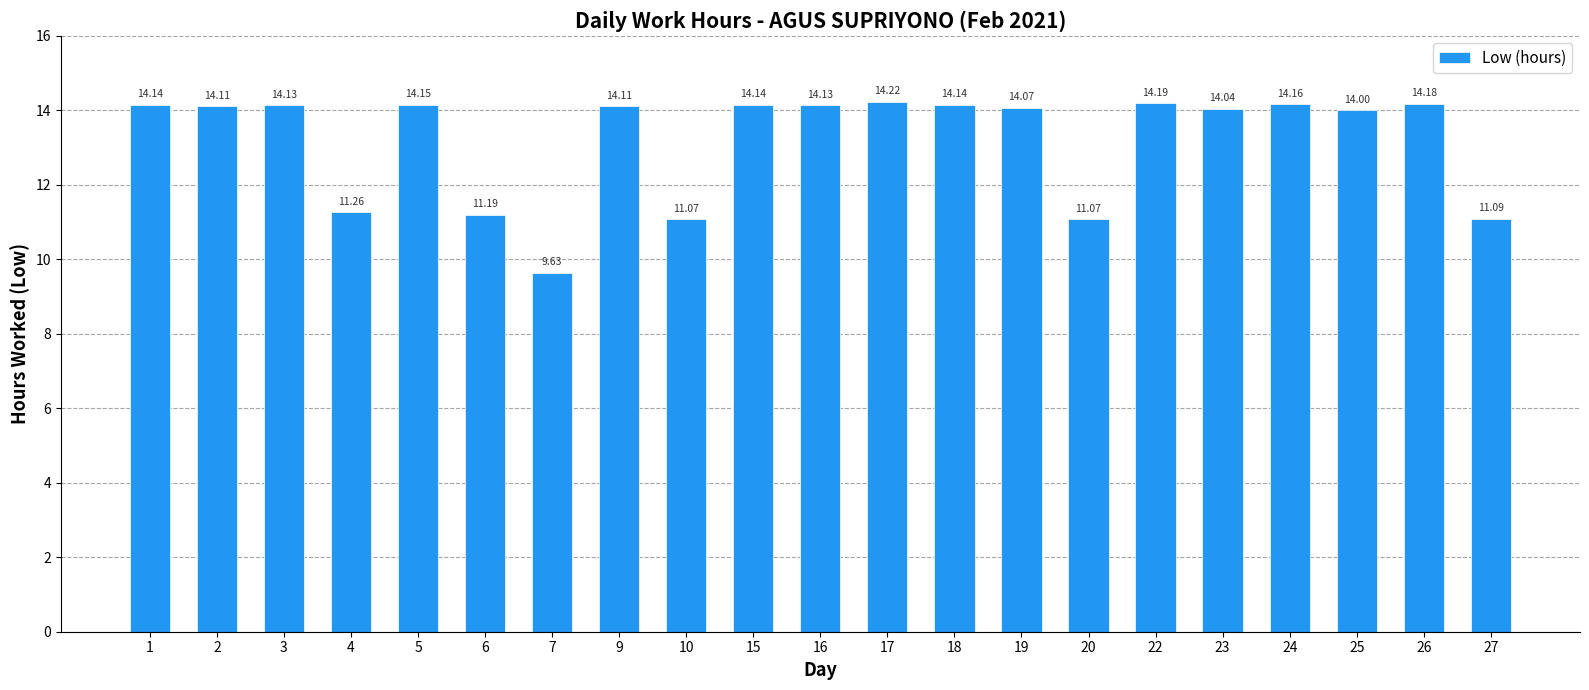

Between 24 and 26, which is larger?

26